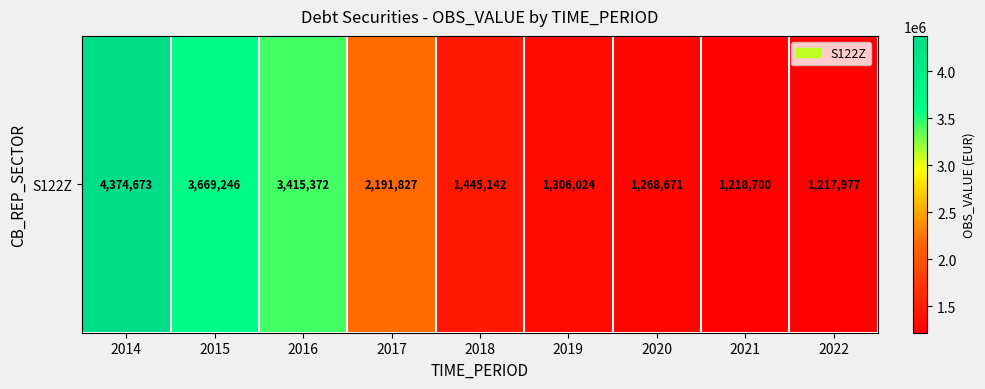

What is the ratio of the value at 2017 to the value at 2014?

0.5